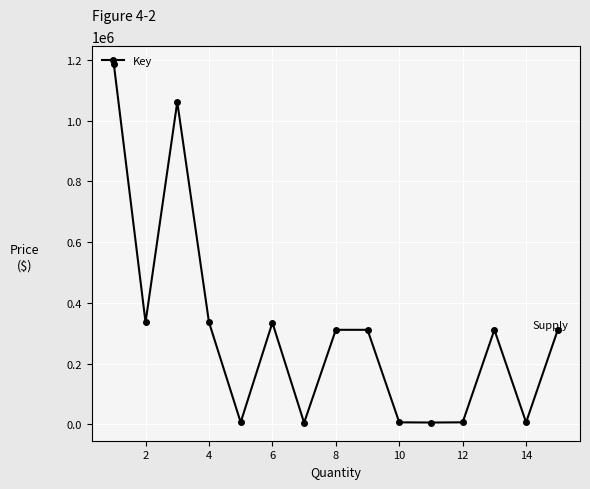

Is this an area chart (filled region under the line)?

No